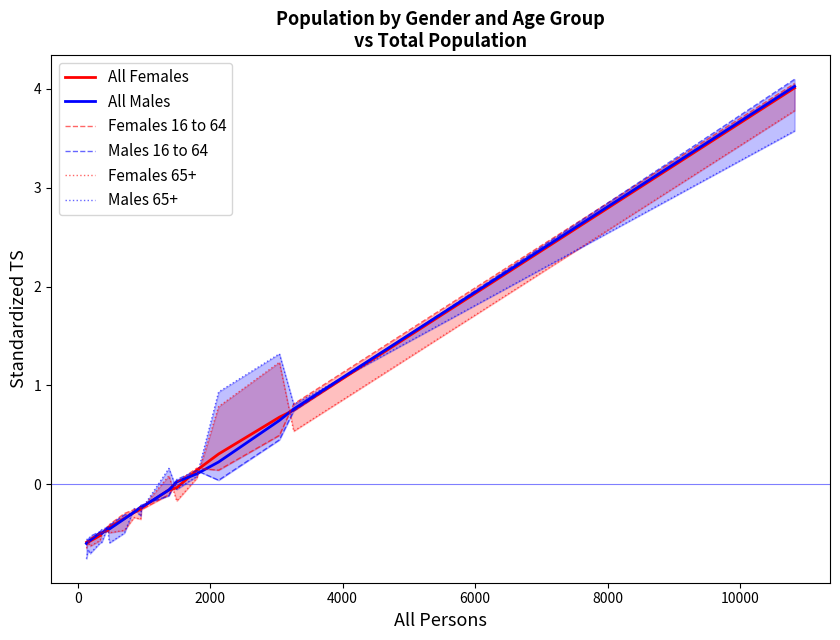

True or false: Females 65+ has a value of -0.5 at 10.

False